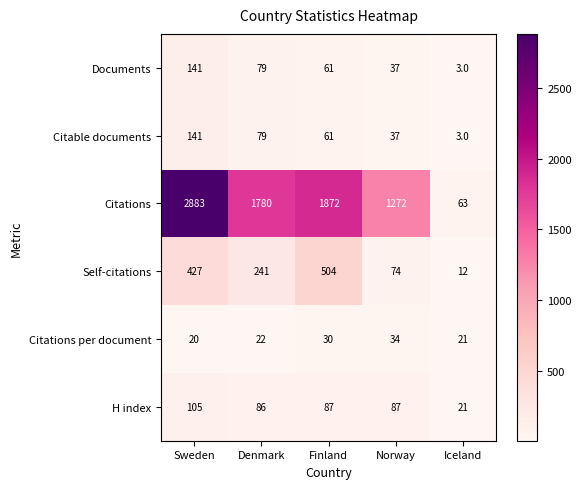

Which series changed the most between Sweden and Denmark?

Citations